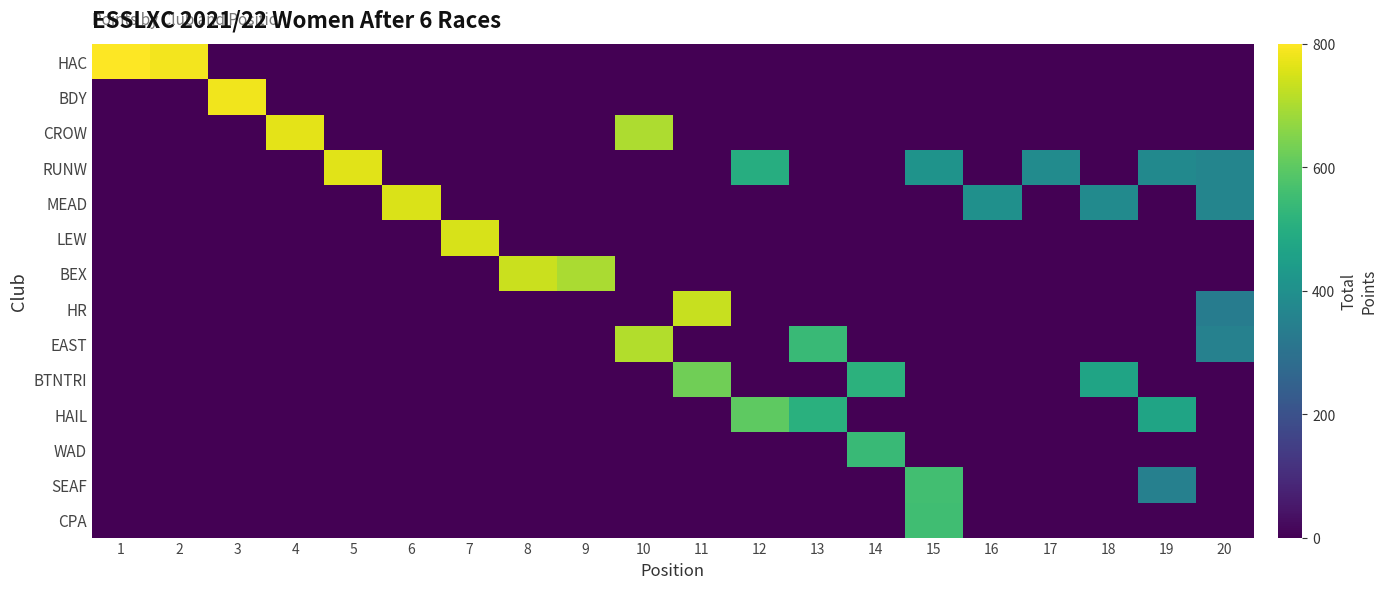

Between 12 and 18, which series saw the biggest shift?

HAIL